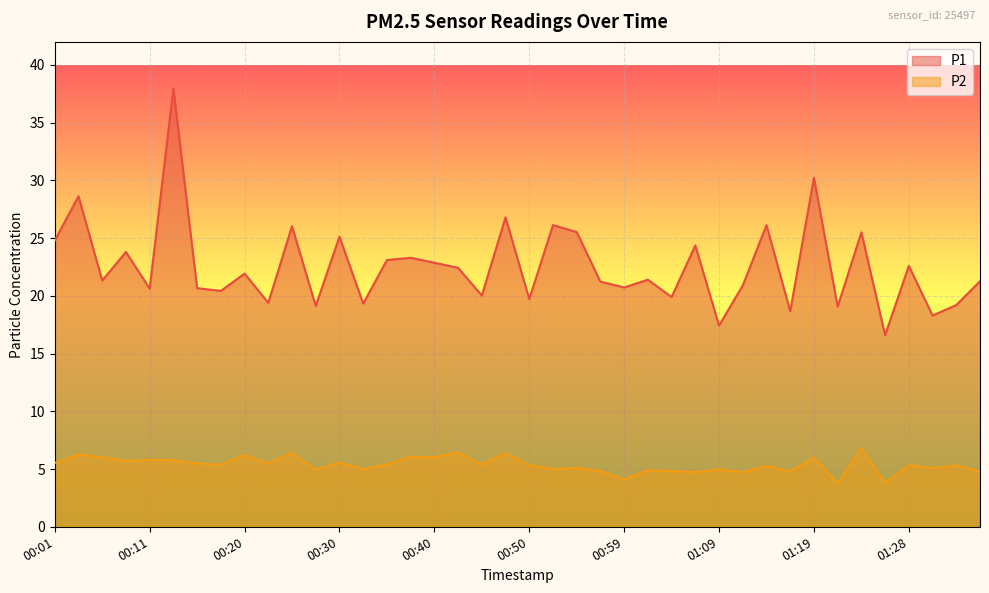

Is it true that P2 equals 1.1 at 01:09?

False